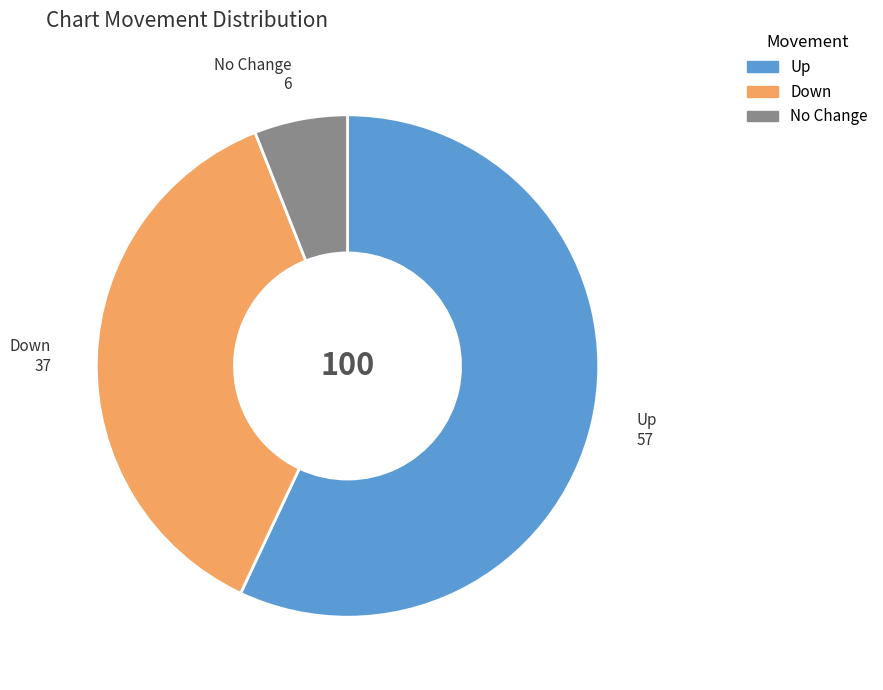

Does any single category account for the majority?

Yes